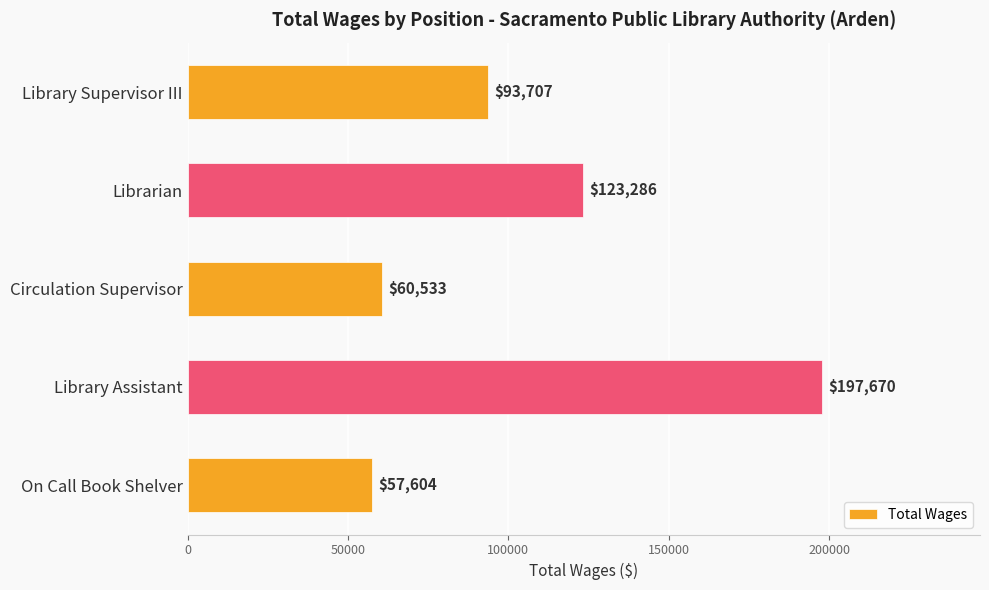

What is the label of the 5th bar from the bottom?

Library Supervisor III